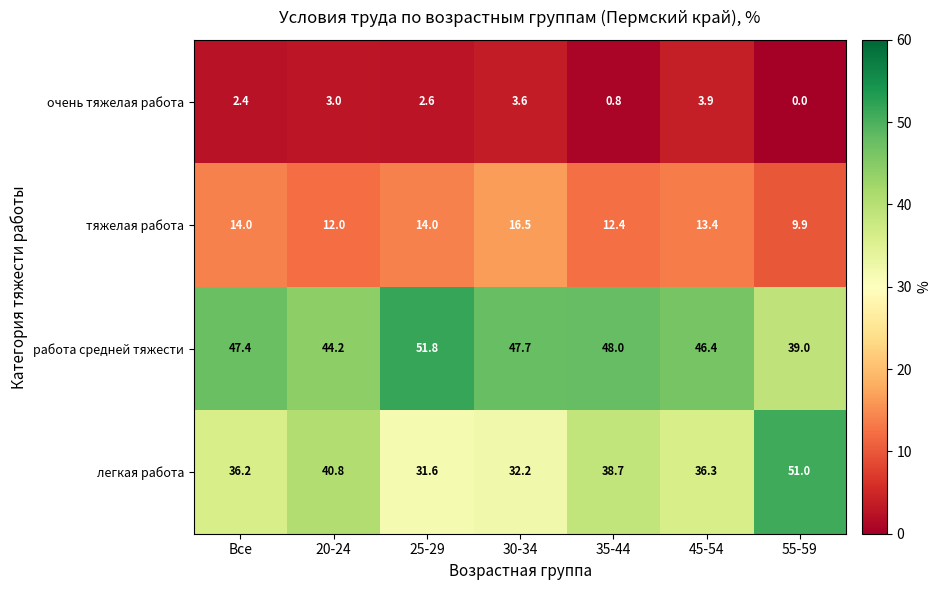

At 20-24, list the series in order from smallest to largest.

очень тяжелая работа, тяжелая работа, легкая работа, работа средней тяжести